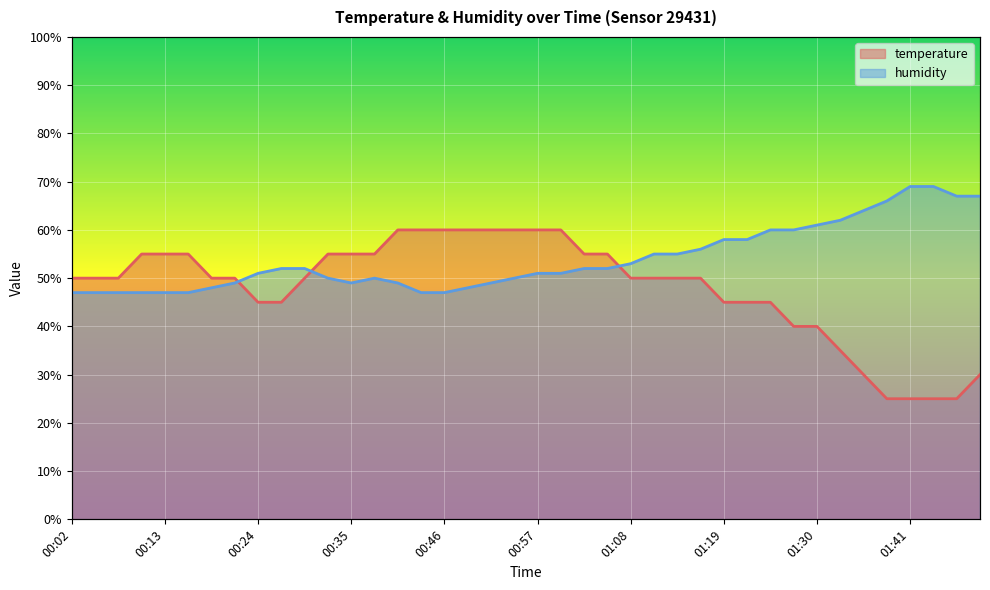

At which label does humidity reach its peak?

01:41